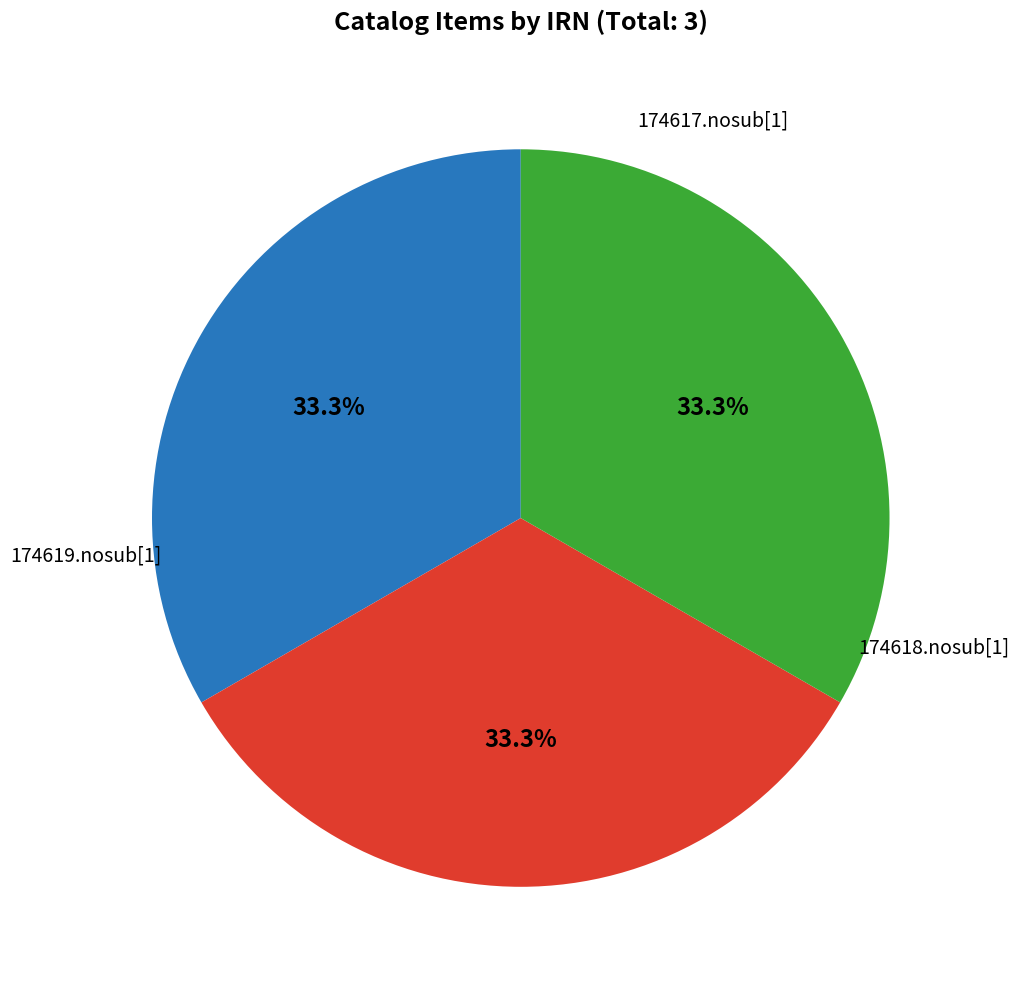

Is there a majority slice in this chart?

No